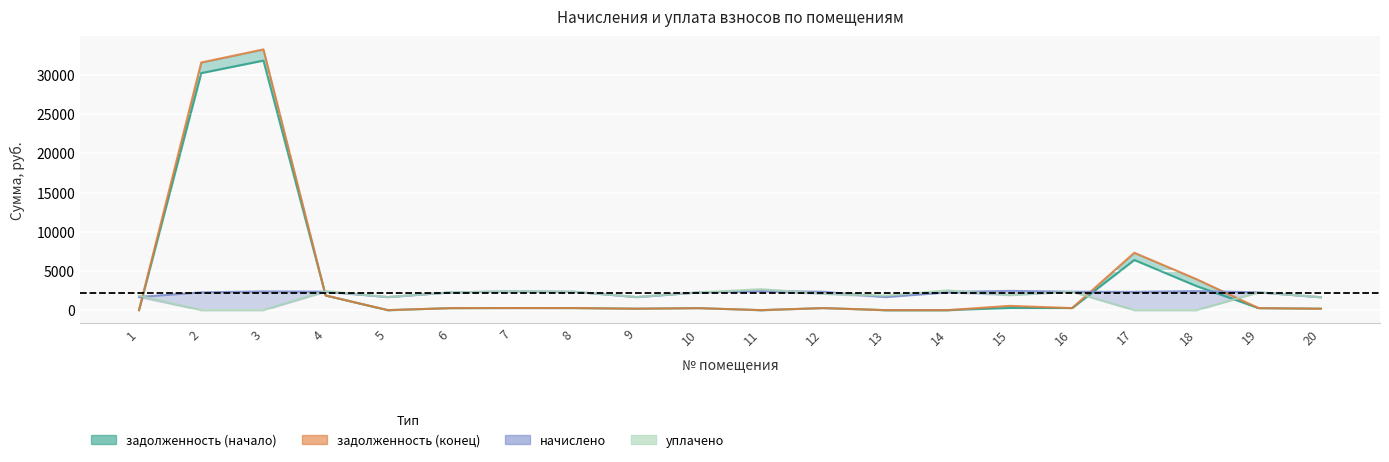

Does the chart display data point markers on the line(s)?

No